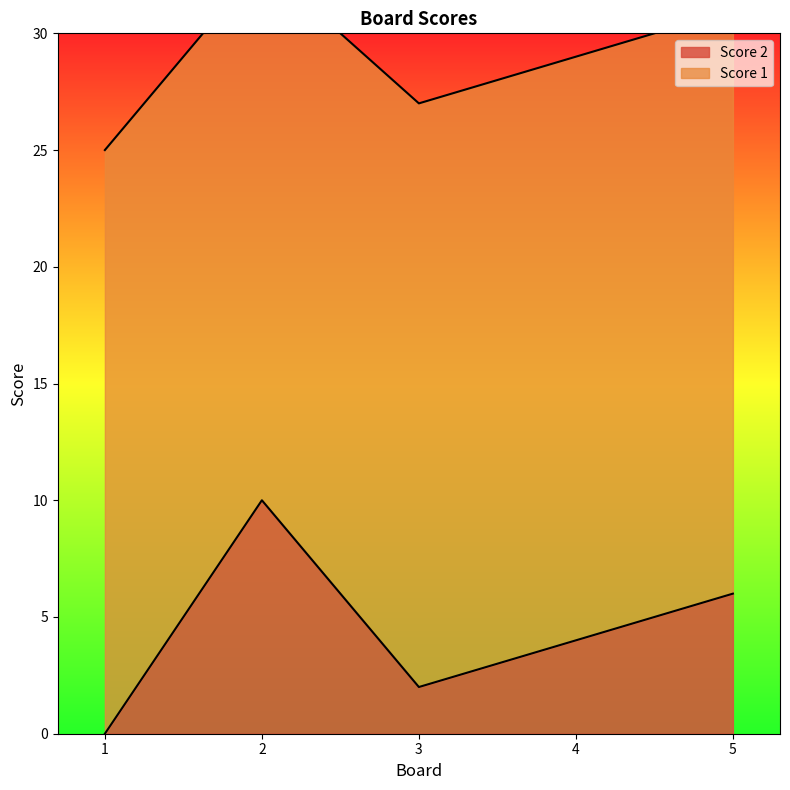

Reading left to right, extract all data points from this chart.

0	10	2	4	6